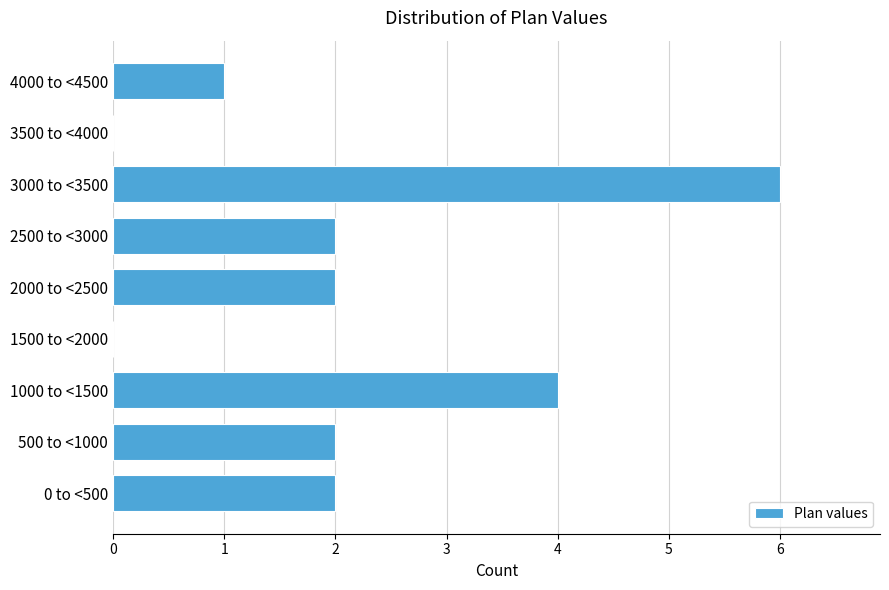

Reading bottom to top, list all the values displayed in this chart.

0 to <500=2	500 to <1000=2	1000 to <1500=4	1500 to <2000=0	2000 to <2500=2	2500 to <3000=2	3000 to <3500=6	3500 to <4000=0	4000 to <4500=1